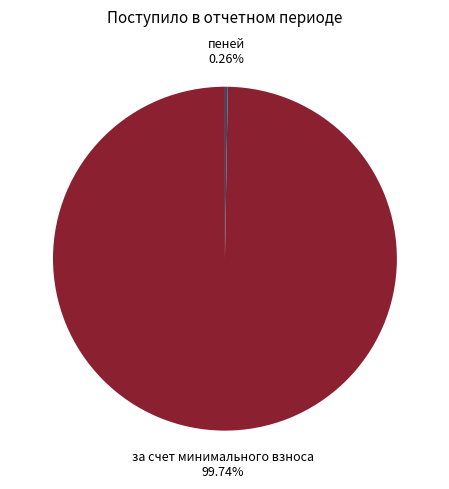

What is the largest slice in the pie chart?

за счет минимального взноса